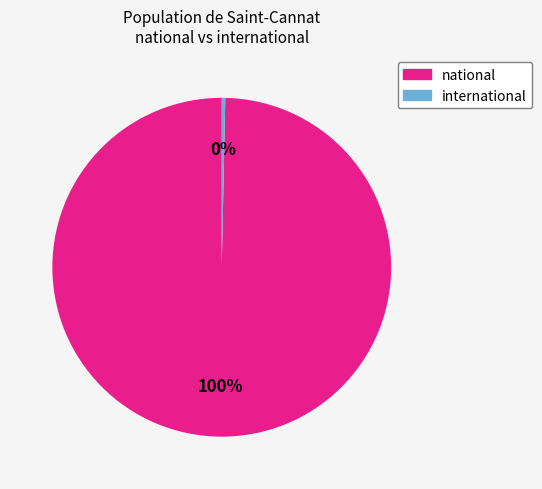

How many slices are in this pie chart?

2